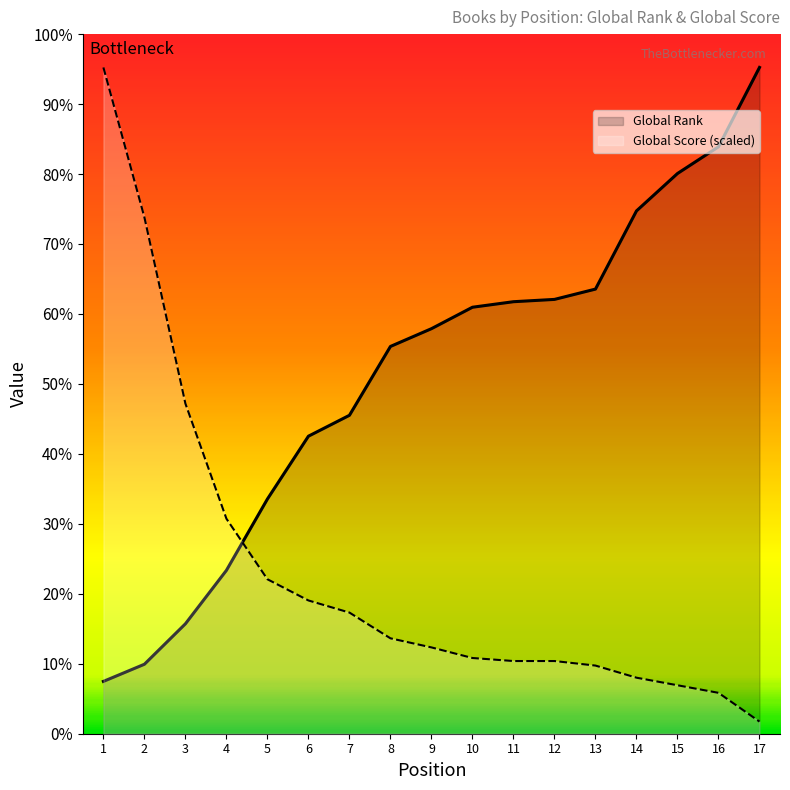

True or false: Global Rank has more than 1 interior local peaks.

False